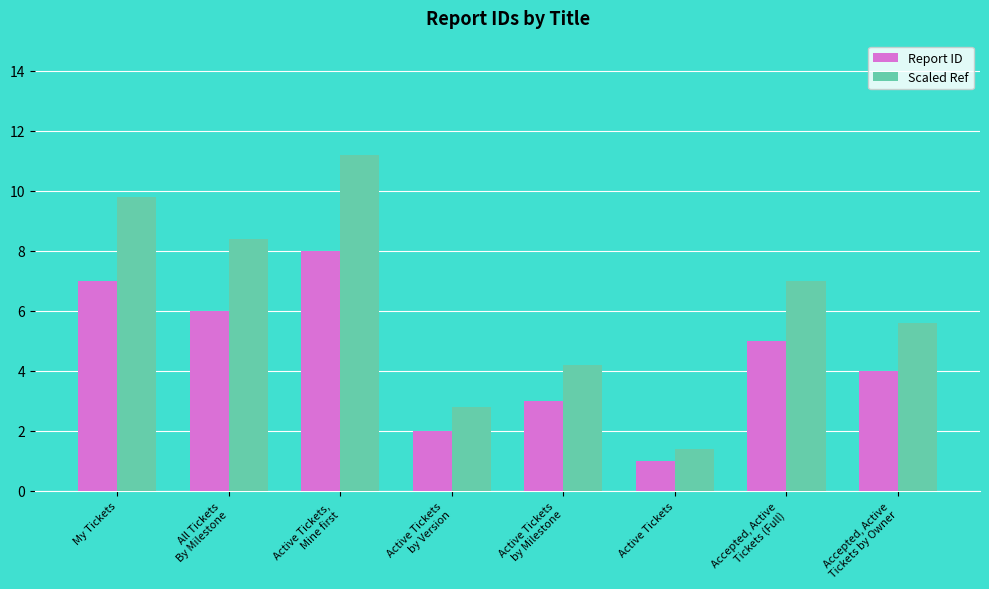

At which label is Scaled Ref closest to 6?

Accepted, Active
Tickets by Owner